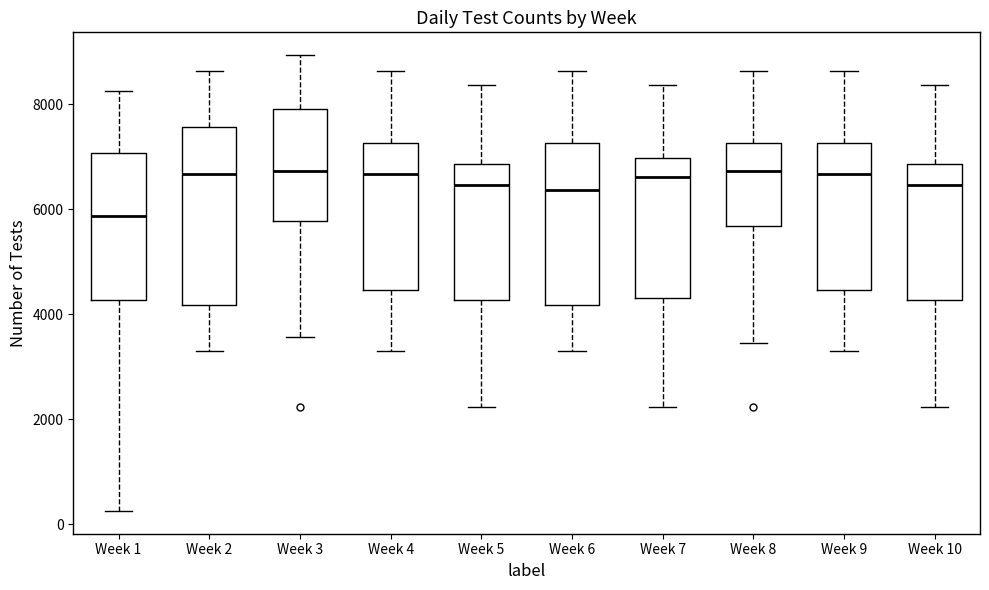

Which box is the tallest, from its lower edge to its upper edge?

Week 2